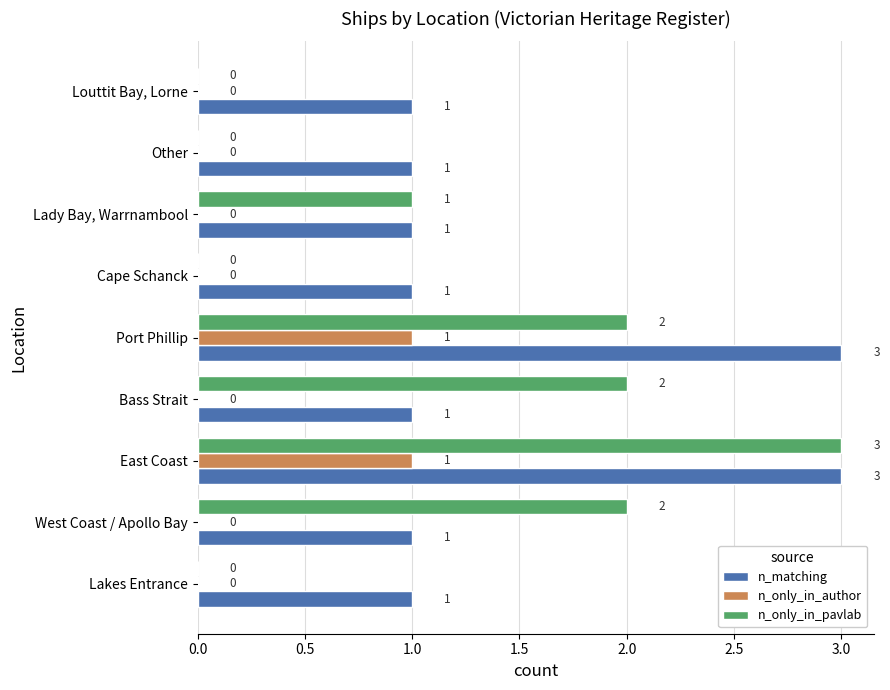

How many positive values does the n_only_in_author series have?

2